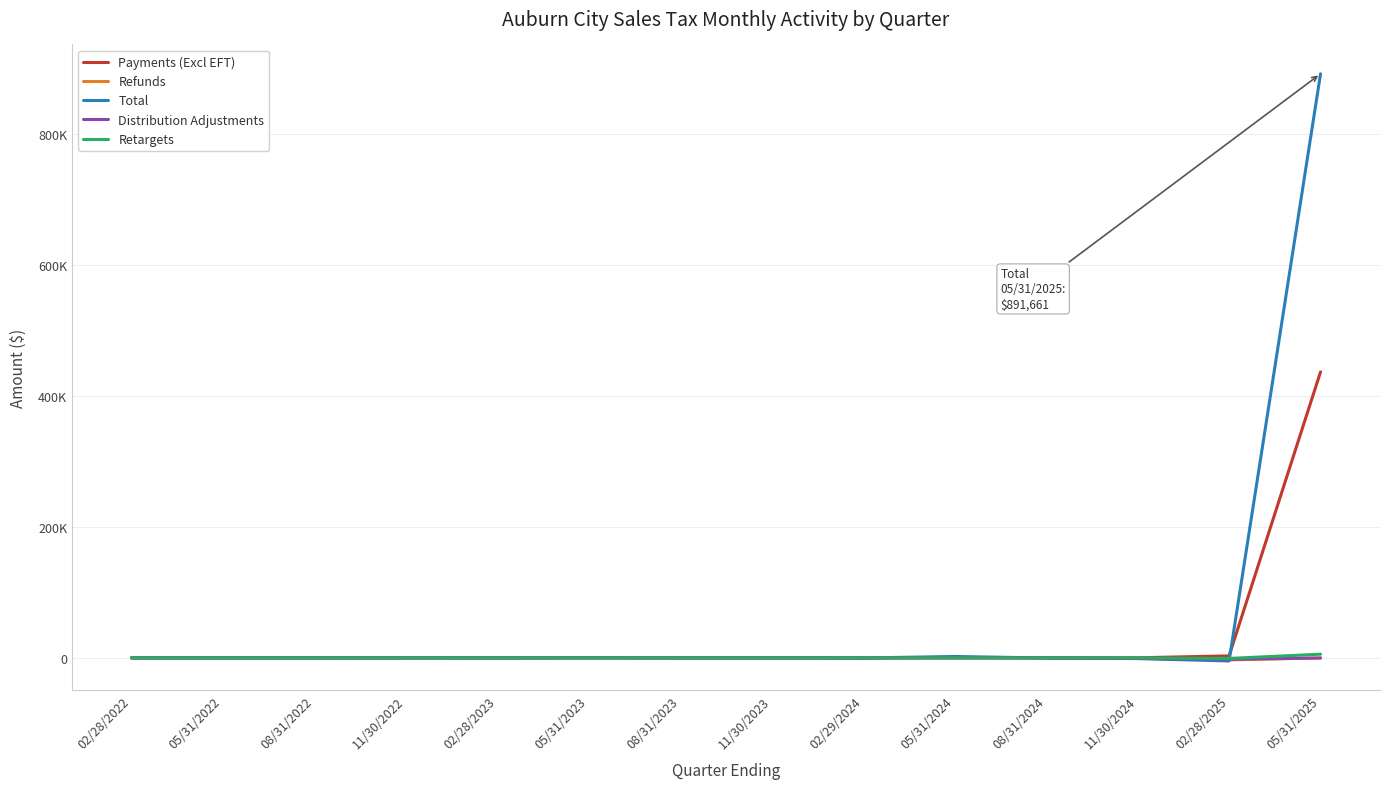

What is the sum of all Total values?

887546.3